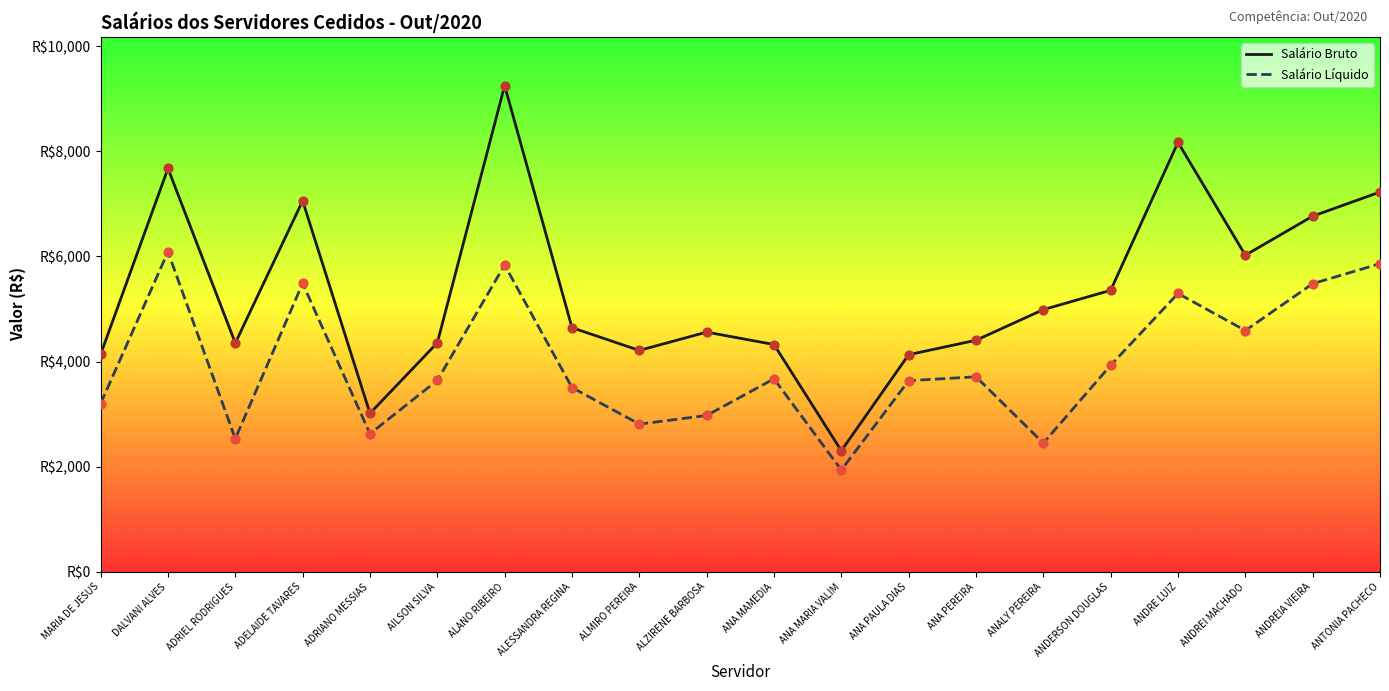

What is the total value across all series at ANA PAULA DIAS?

7765.9